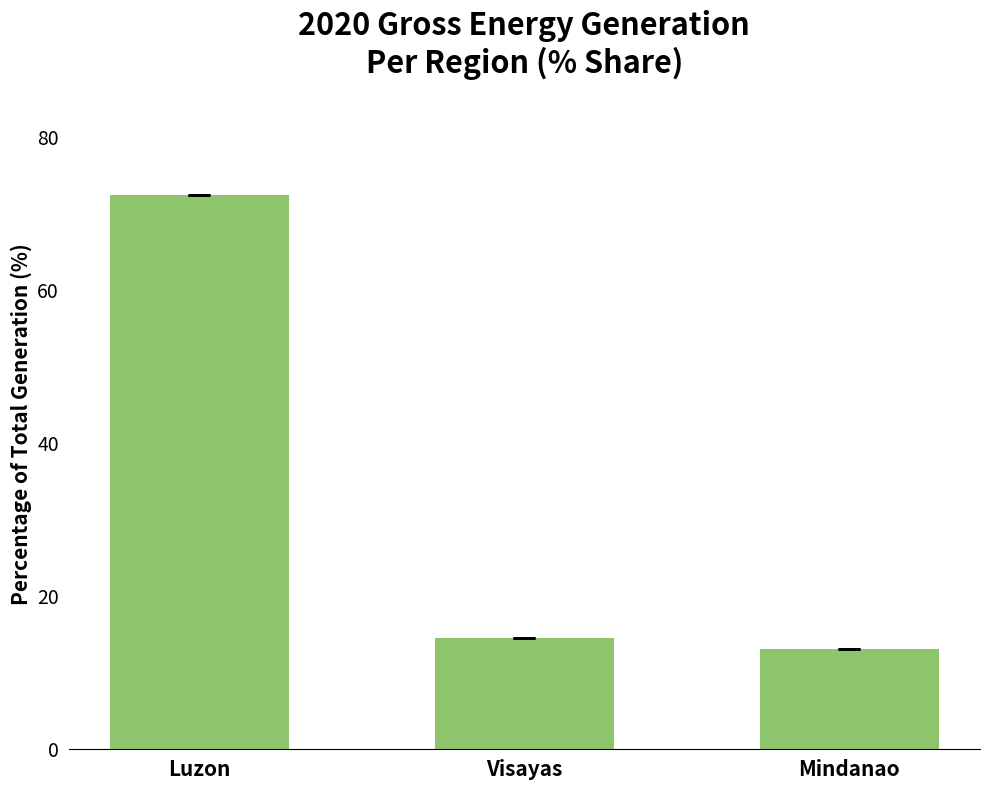

What is the greatest value displayed?

72.4